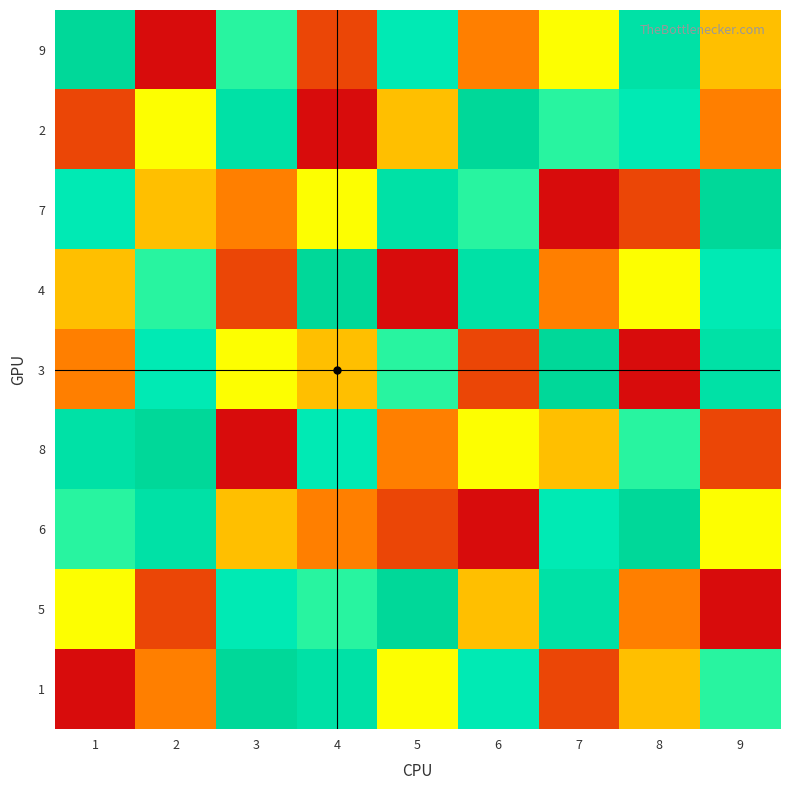

At which category is the sum across all series the highest?

1